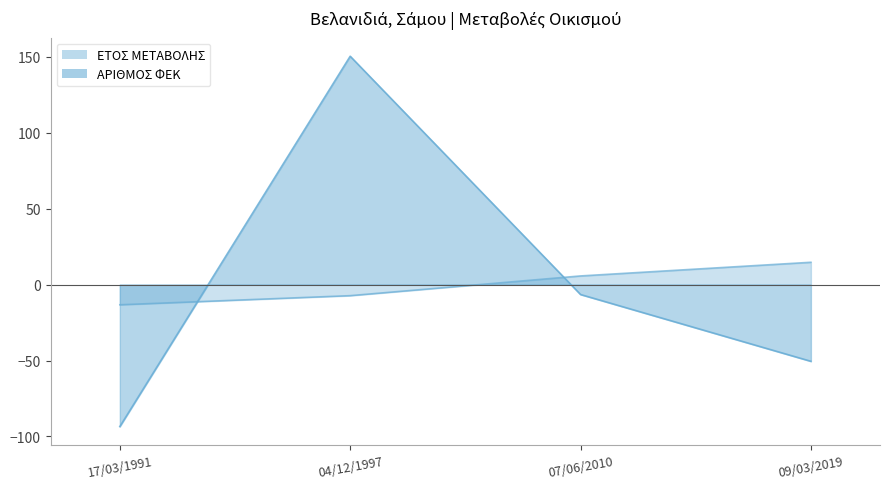

True or false: ΑΡΙΘΜΟΣ ΦΕΚ and ΕΤΟΣ ΜΕΤΑΒΟΛΗΣ cross at least once.

True